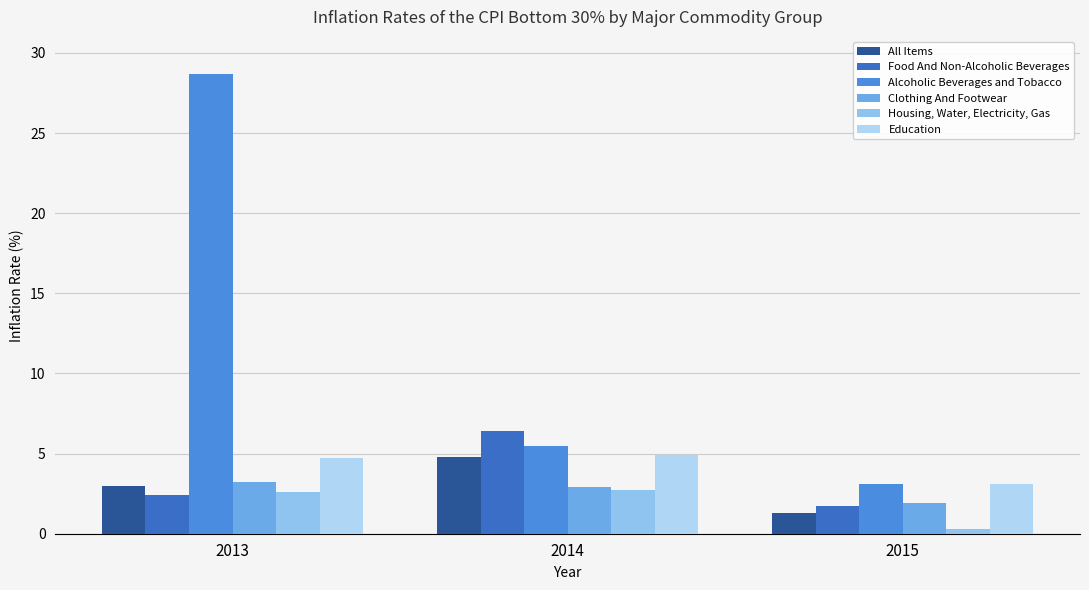

Is it true that Food And Non-Alcoholic Beverages equals 6.4 at 2014?

True